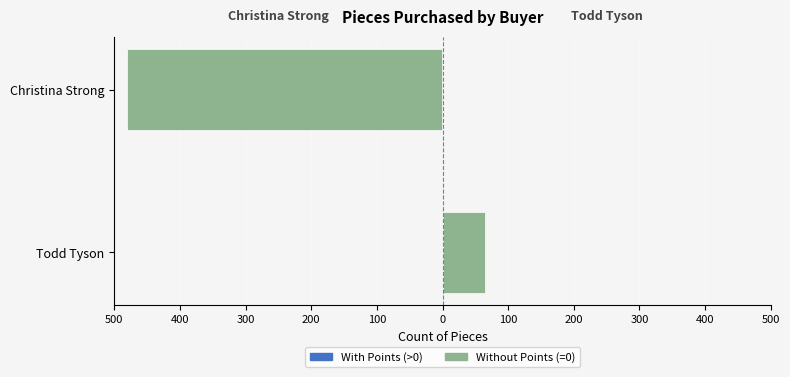

List the series in order of their overall mean, lowest first.

Without Points, With Points